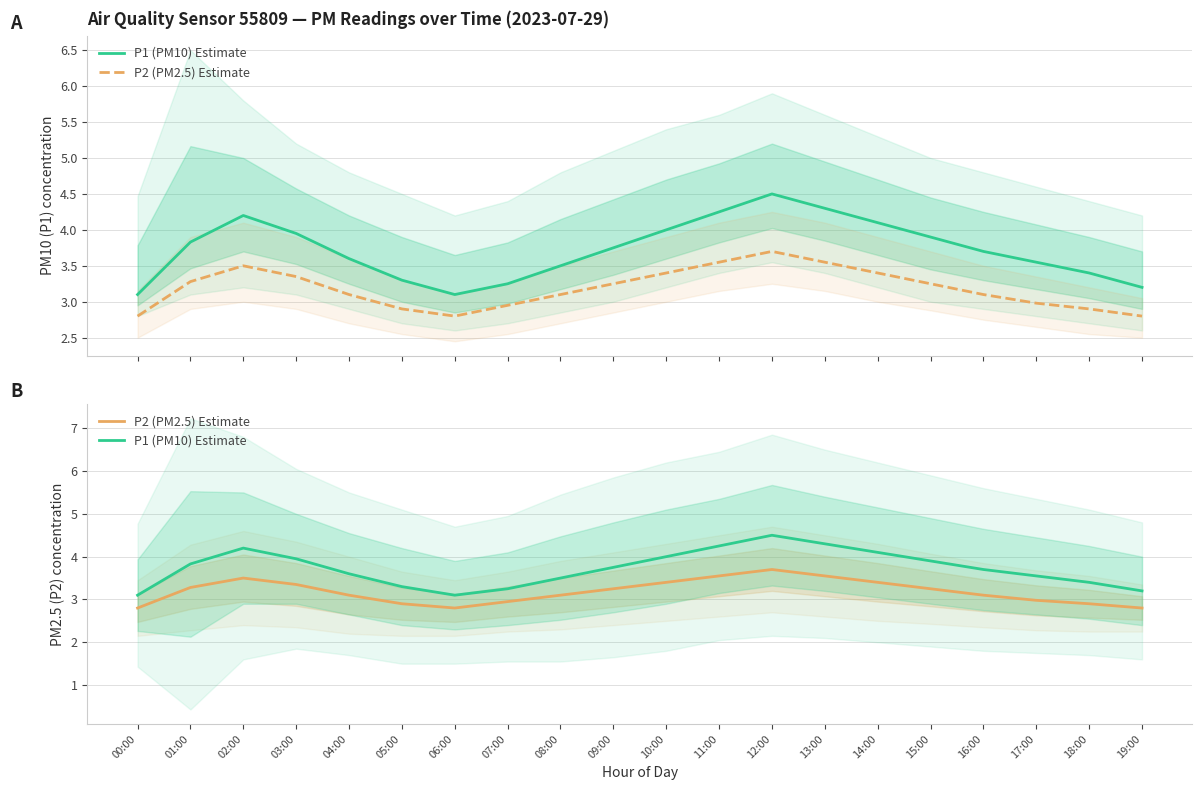

Between 08:00 and 17:00, which is larger?

17:00